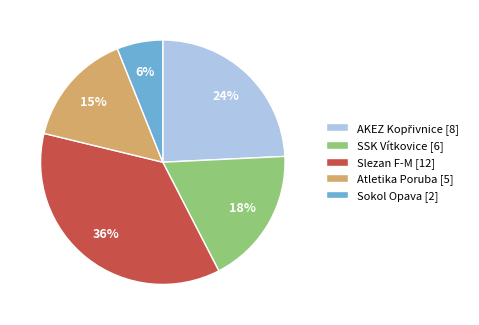

How many segments does this pie chart have?

5